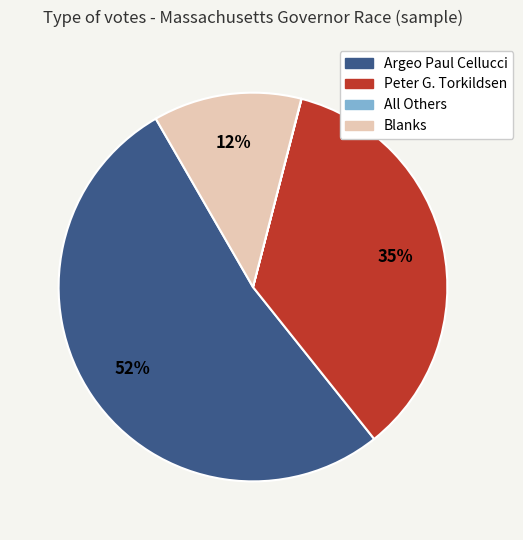

Which category has the biggest portion of the pie?

Argeo Paul Cellucci